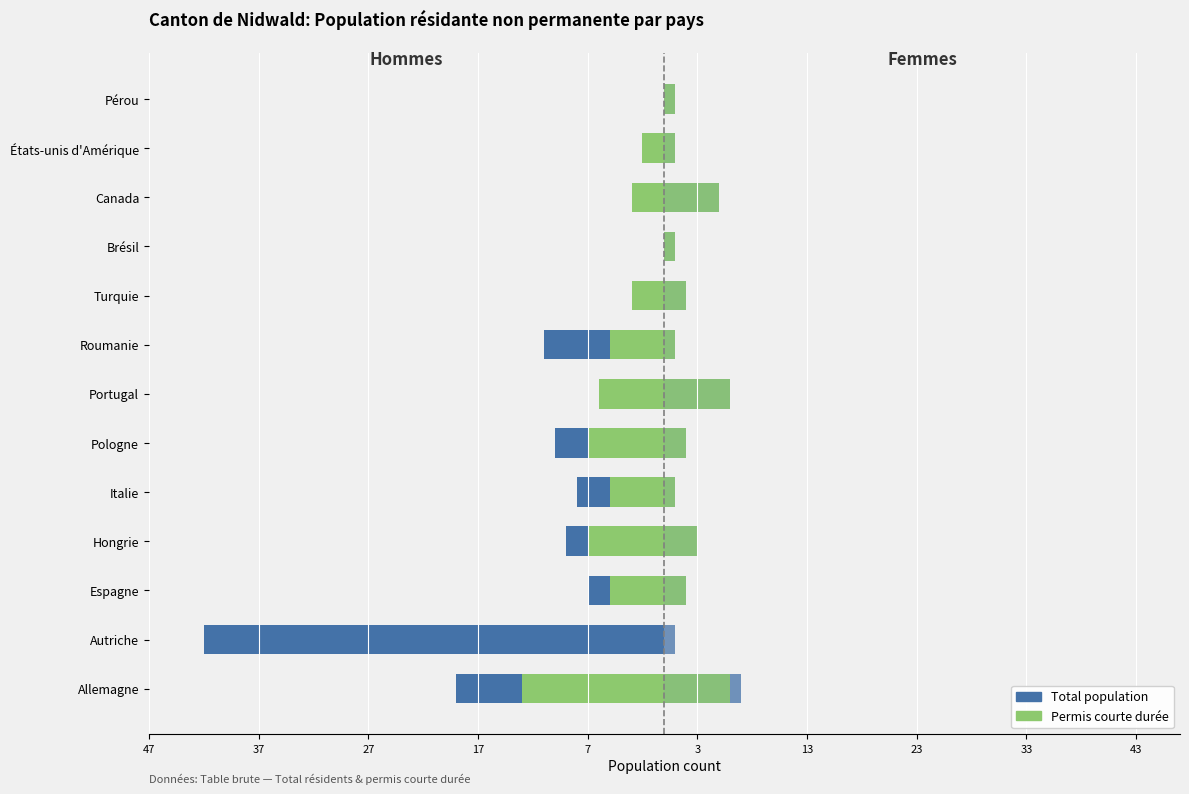

Reading left to right, extract all data points from this chart.

Hommes: -19	-42	-7	-9	-8	-10	-6	-11	-3	0	-3	-2	0
Femmes: 7	1	2	3	1	2	6	1	2	1	5	1	1
Permis courte durée (H): -13	0	-5	-7	-5	-7	-6	-5	-3	0	-3	-2	0
Permis courte durée (F): 6	0	2	3	1	2	6	1	2	1	5	1	1